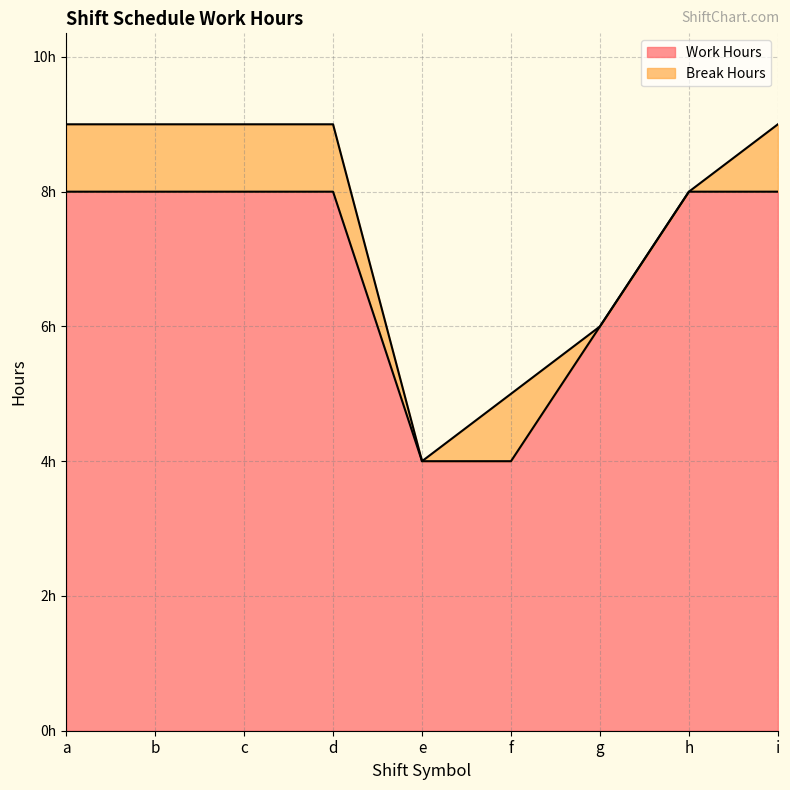

Reading left to right, what are all the values shown in this chart?

a=8.0	b=8.0	c=8.0	d=8.0	e=4.0	f=4.0	g=6.0	h=8.0	i=8.0